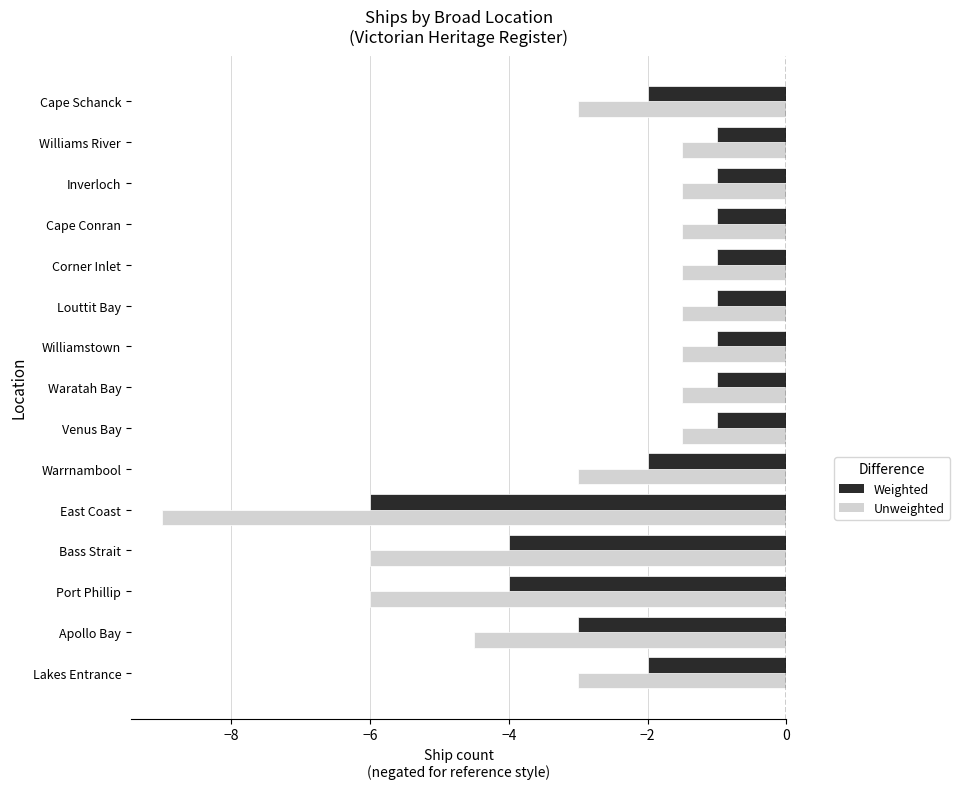

Count the Weighted values in the range -3 to -1.

12